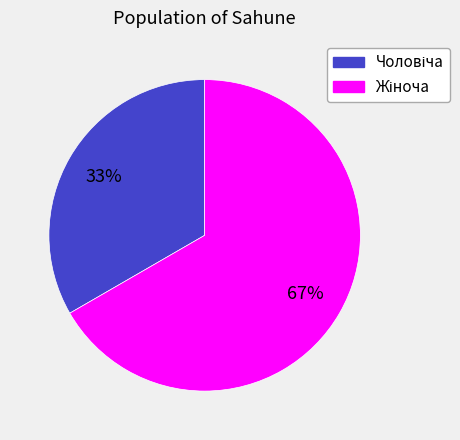

Is there a majority slice in this chart?

Yes